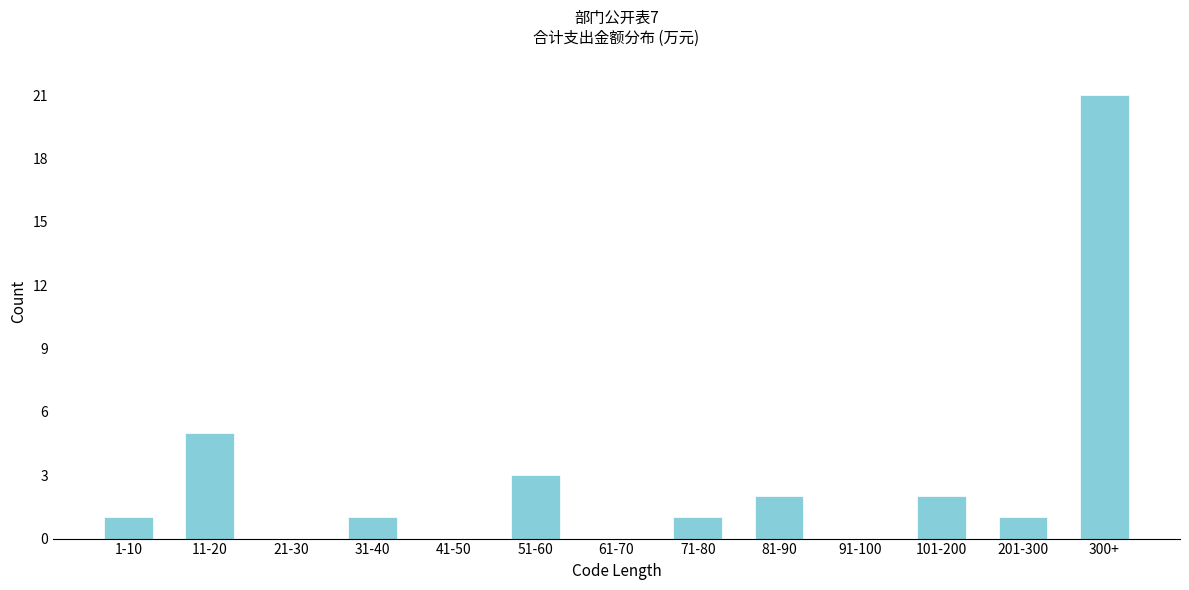

Reading right to left, list all the values displayed in this chart.

300+=21	201-300=1	101-200=2	91-100=0	81-90=2	71-80=1	61-70=0	51-60=3	41-50=0	31-40=1	21-30=0	11-20=5	1-10=1